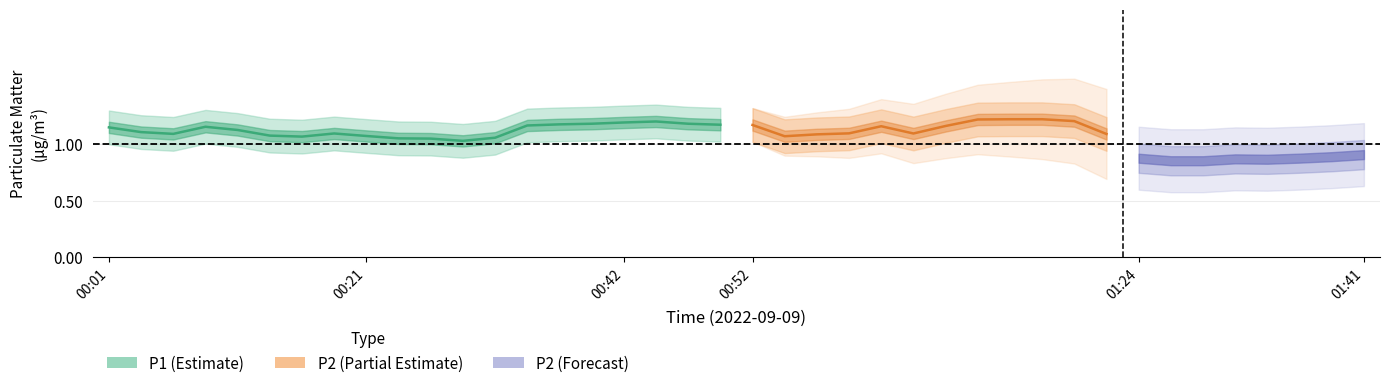

List the series in order of their overall mean, highest first.

P1, P2